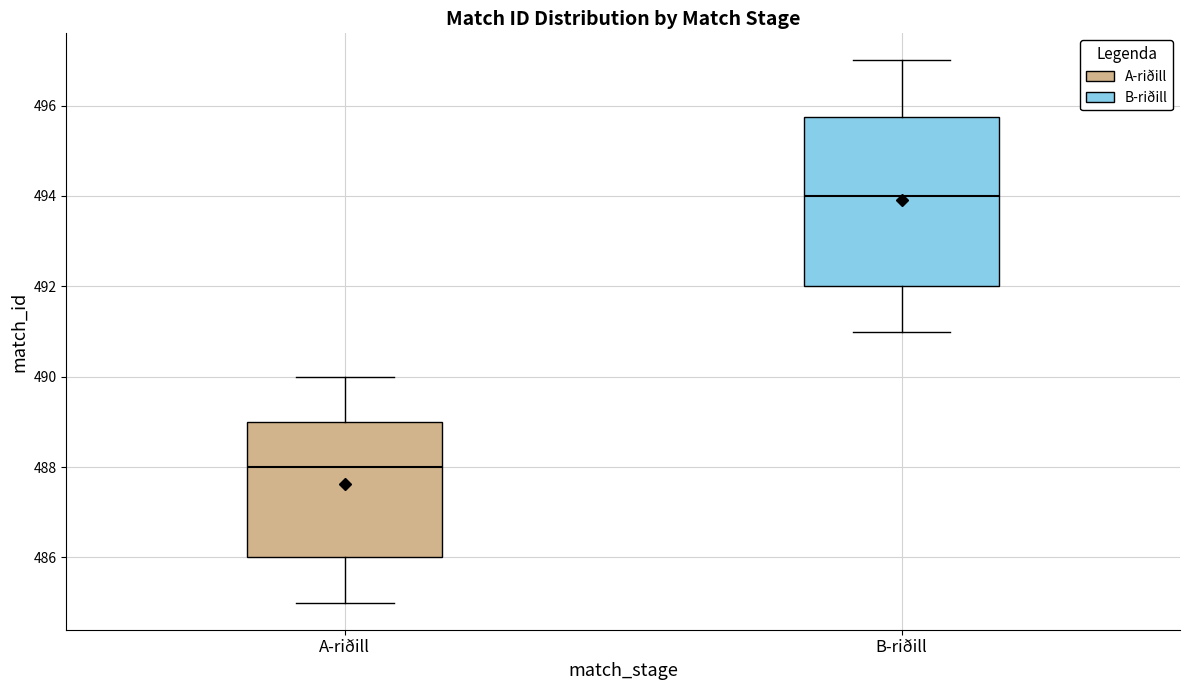

Reading left to right, transcribe this box plot: for each box, give where its median line is, the range the box spans, and where its two whiskers end, as read against the y-axis. The values are not printed on the chart, so give them approximately, as read against the axis.

A-riðill: median 488.0, box 486.0 to 489.0, whiskers 485.0 to 490.0
B-riðill: median 494.0, box 492.0 to 495.8, whiskers 491.0 to 497.0